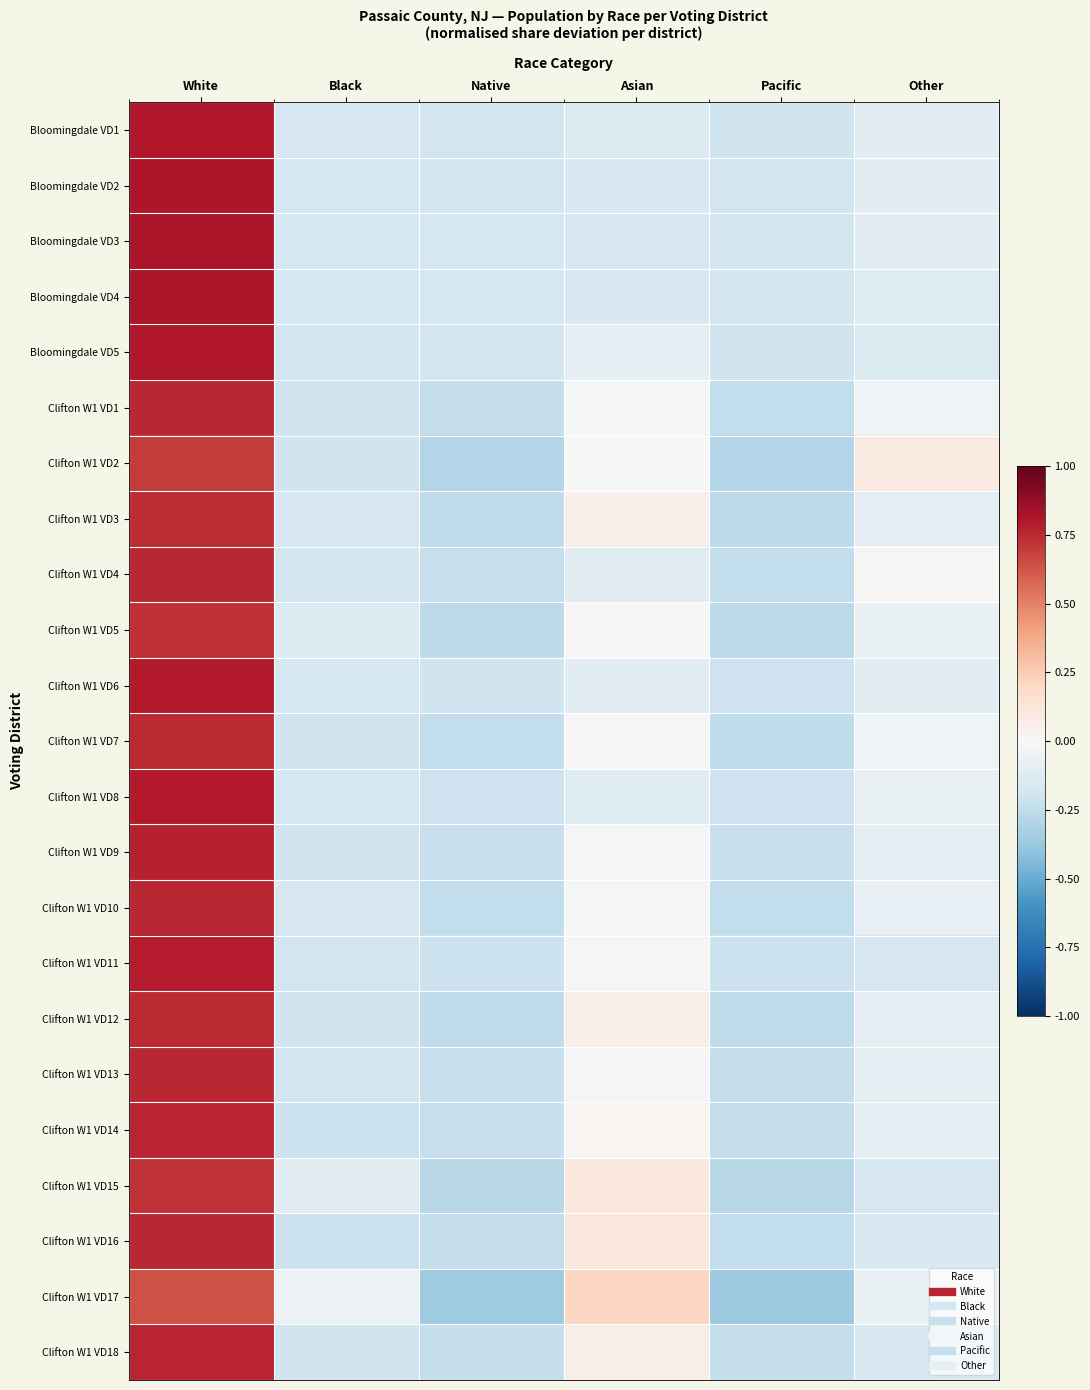

How many series are shown in this chart?

23